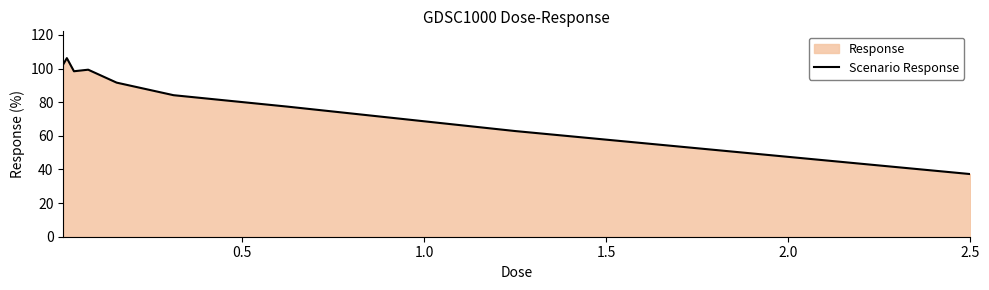

What is the difference between the maximum and minimum values?

69.0